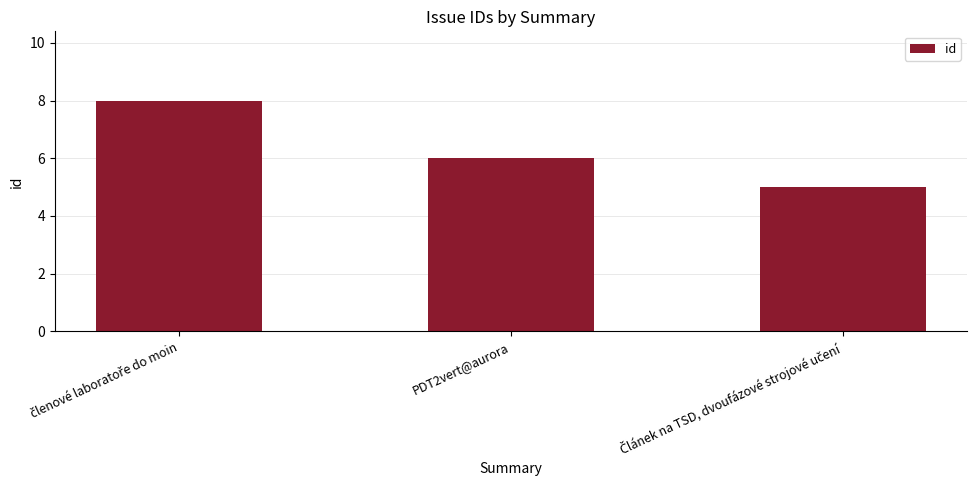

How many values are between 5 and 8?

3